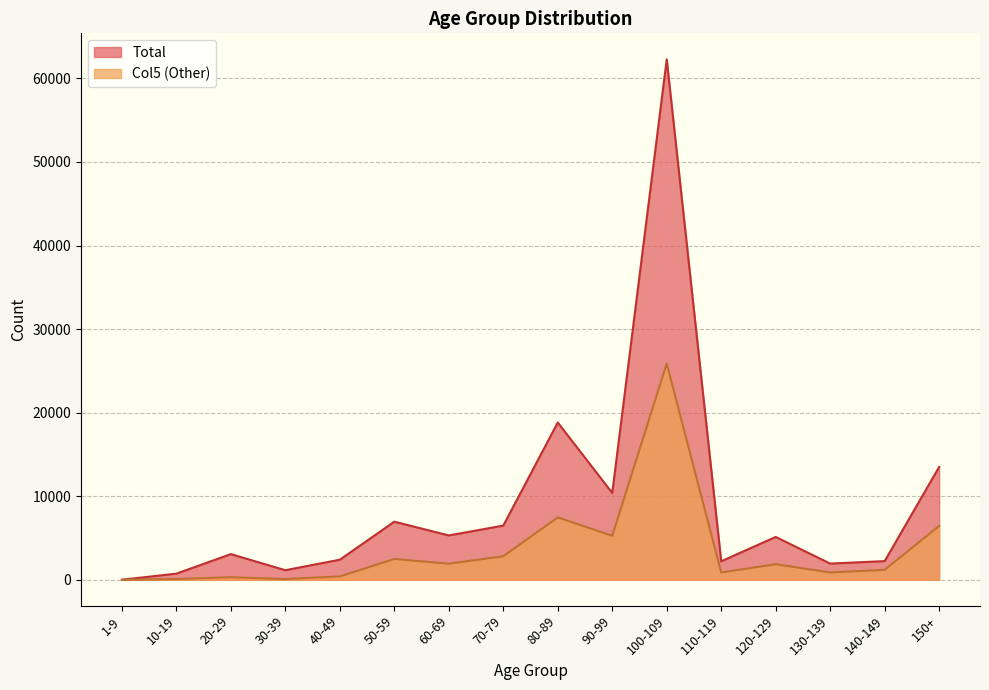

How many data points in Total are above 5128?

7